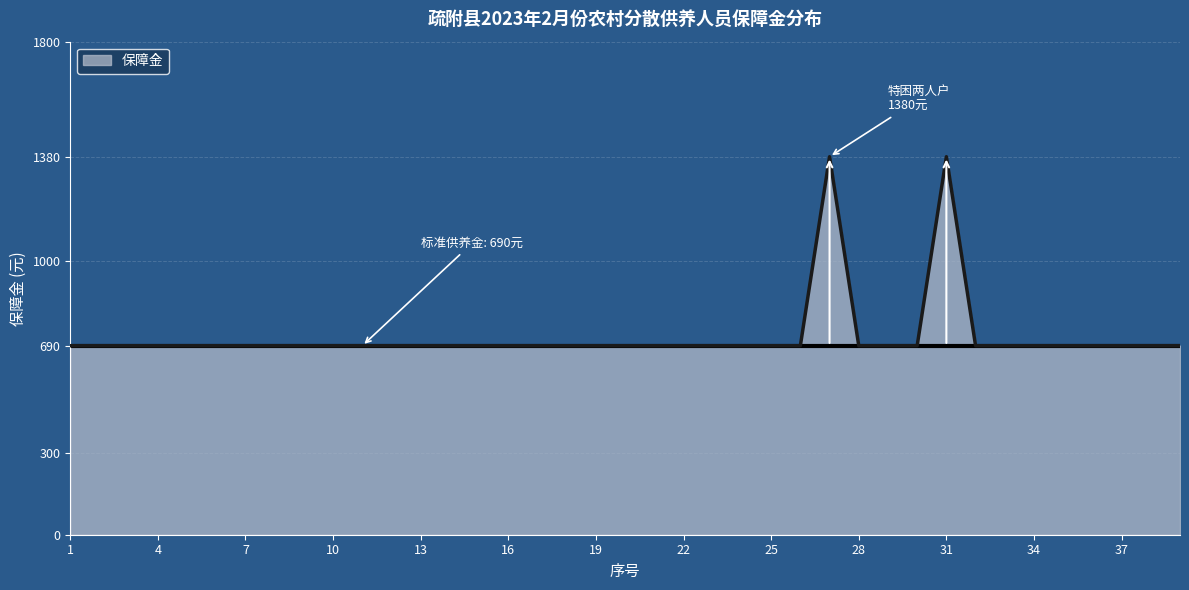

How many categories are shown in the chart?

39